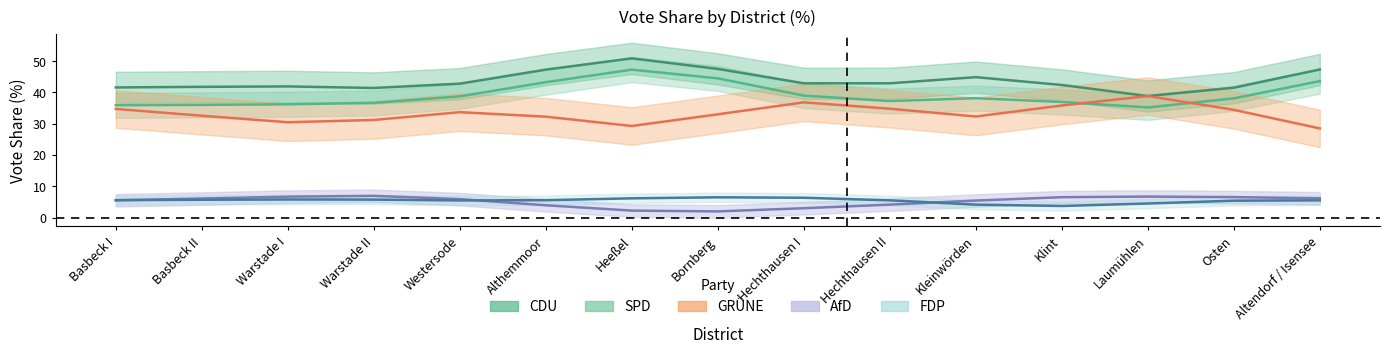

How many values in the AfD_Proz series are below 5?

6